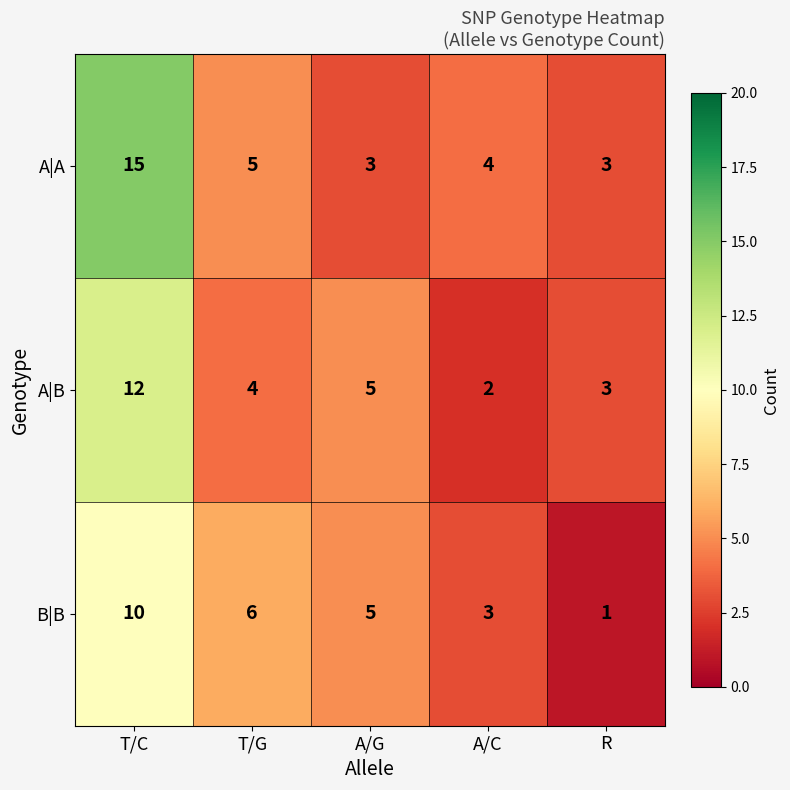

Where does the A|A series first go above 4?

T/C